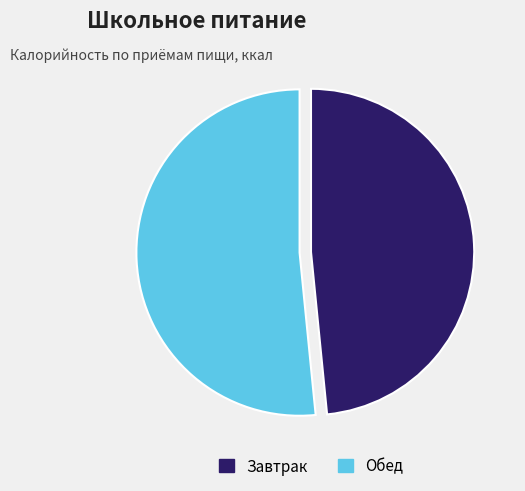

Does Завтрак account for over 50% of the chart?

No